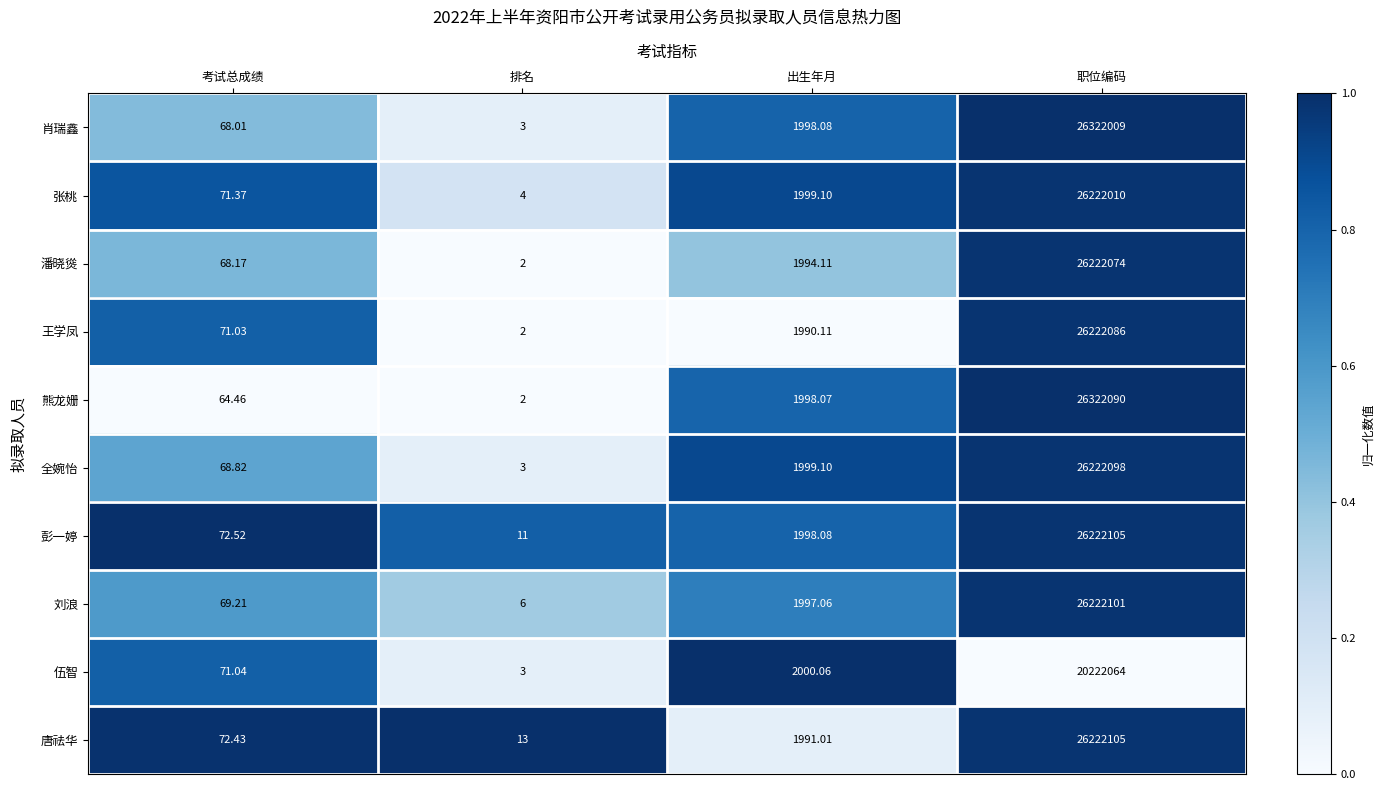

Where is 唐祛华 nearest to the value 13111059?

出生年月